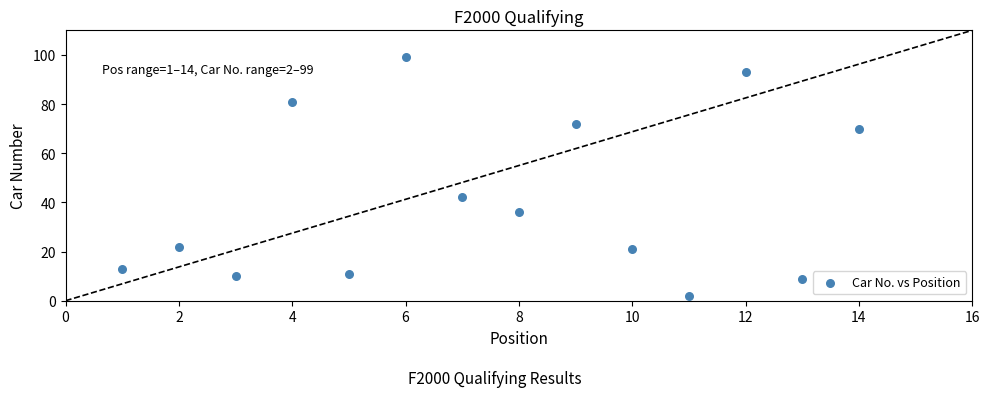

What is the range of Y values (max minus min)?

97